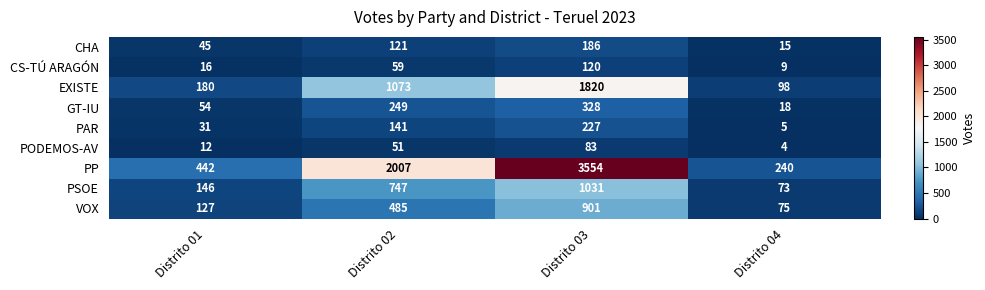

Which series has the largest total across all categories?

PP